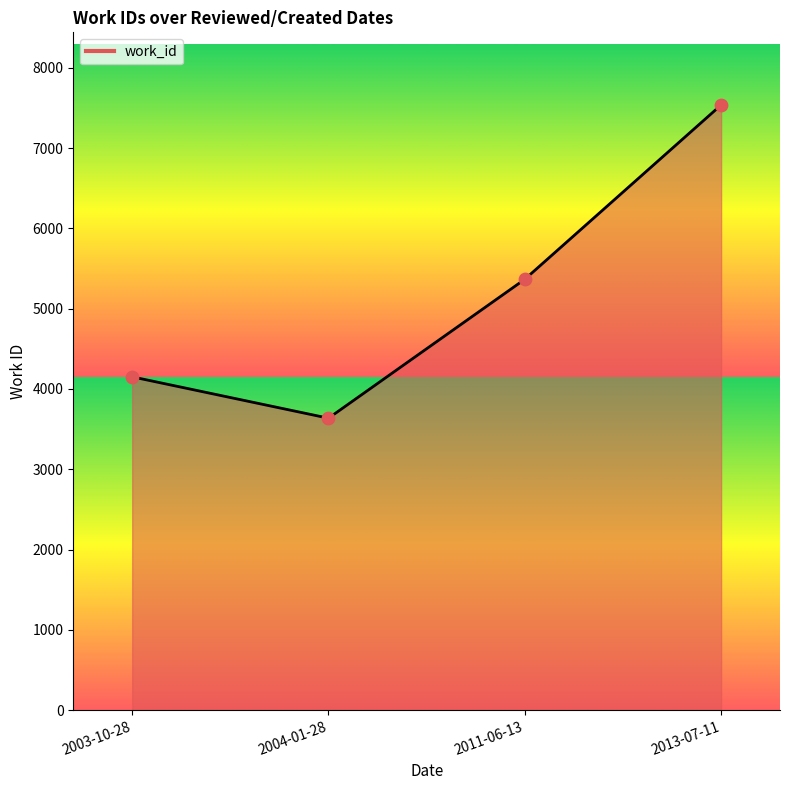

Approximately how many times larger is the value at 2011-06-13 compared to 2013-07-11?

0.7